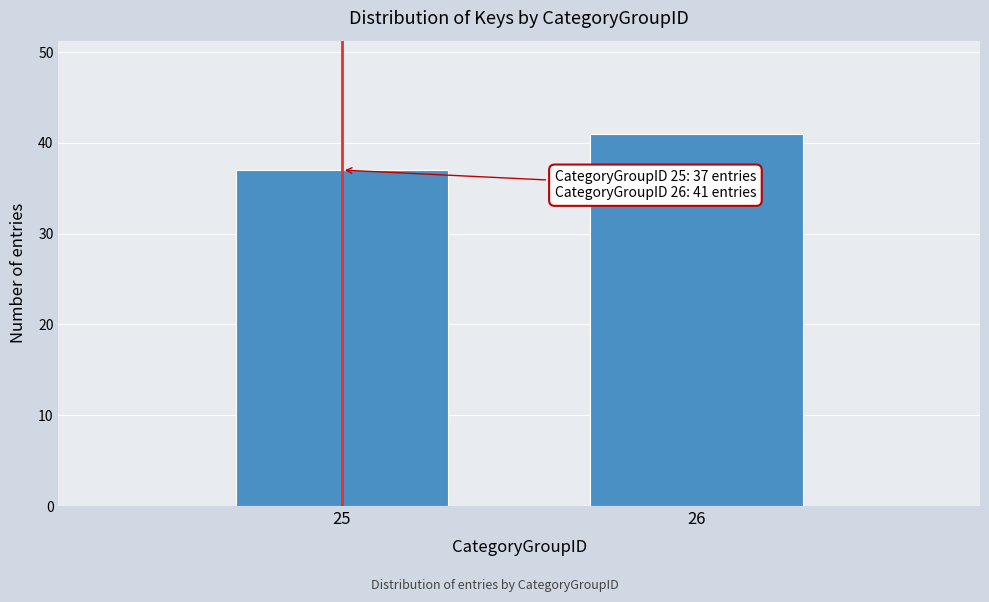

Reading left to right, transcribe all the data shown in this chart.

25=37	26=41